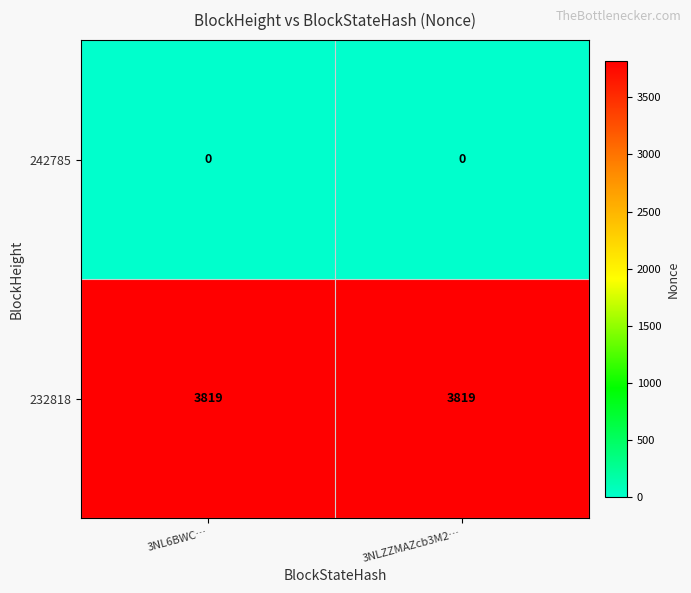

What is the difference between the highest and lowest values at 3NLZZMAZcb3M2…?

3819